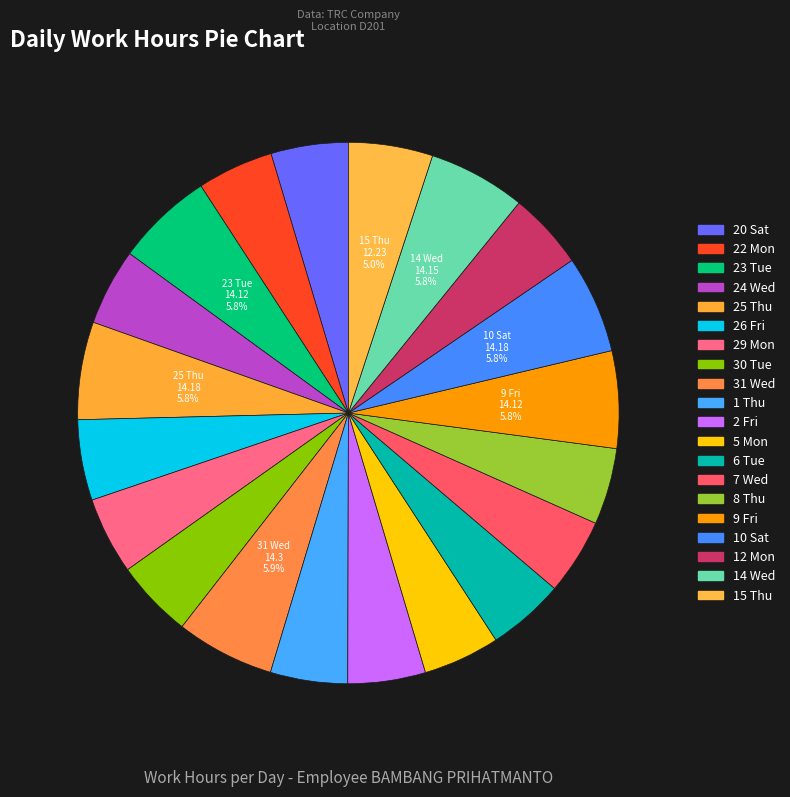

What percentage is the 6 Tue slice, to the nearest percent?

5%